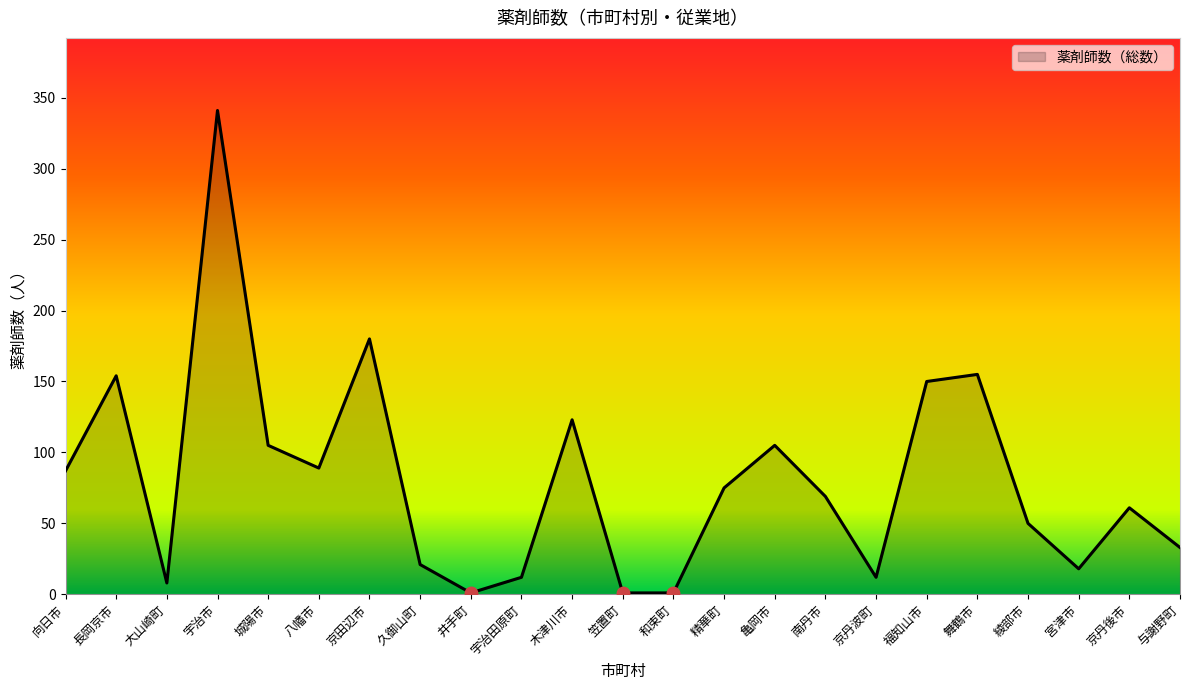

What position from the left is 南丹市?

16